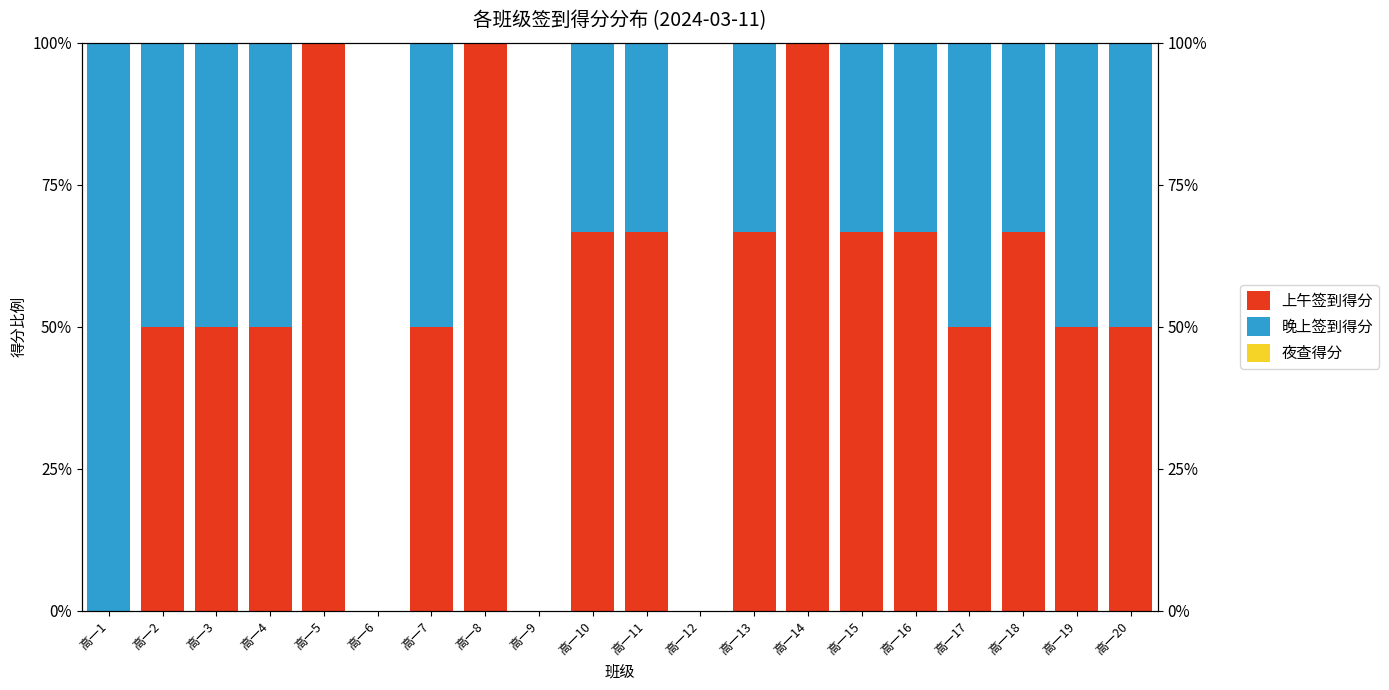

Which category has the lowest value in the 上午签到得分 series?

高一1